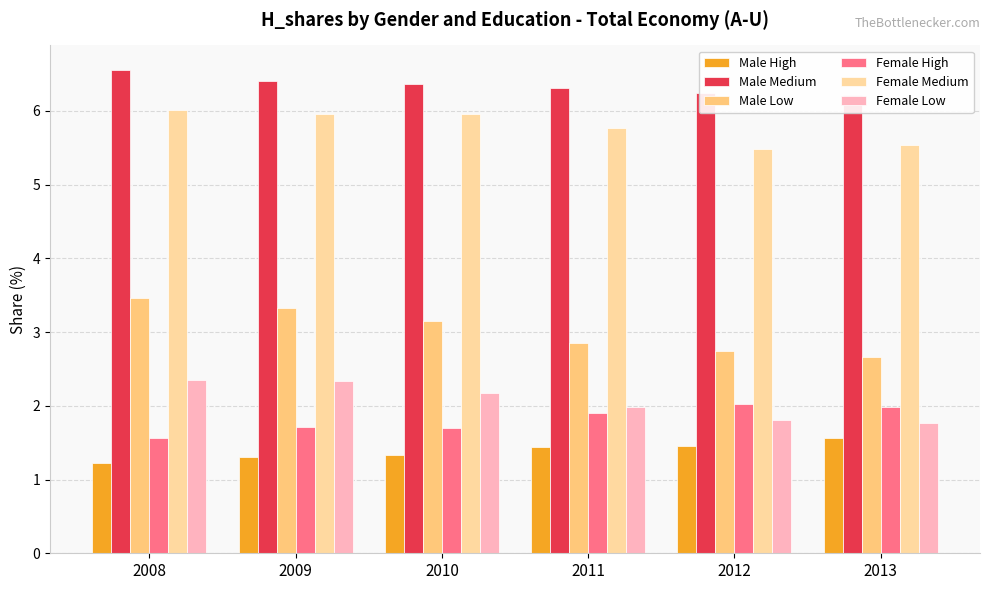

What is the sum of all Male Medium values?

38.1